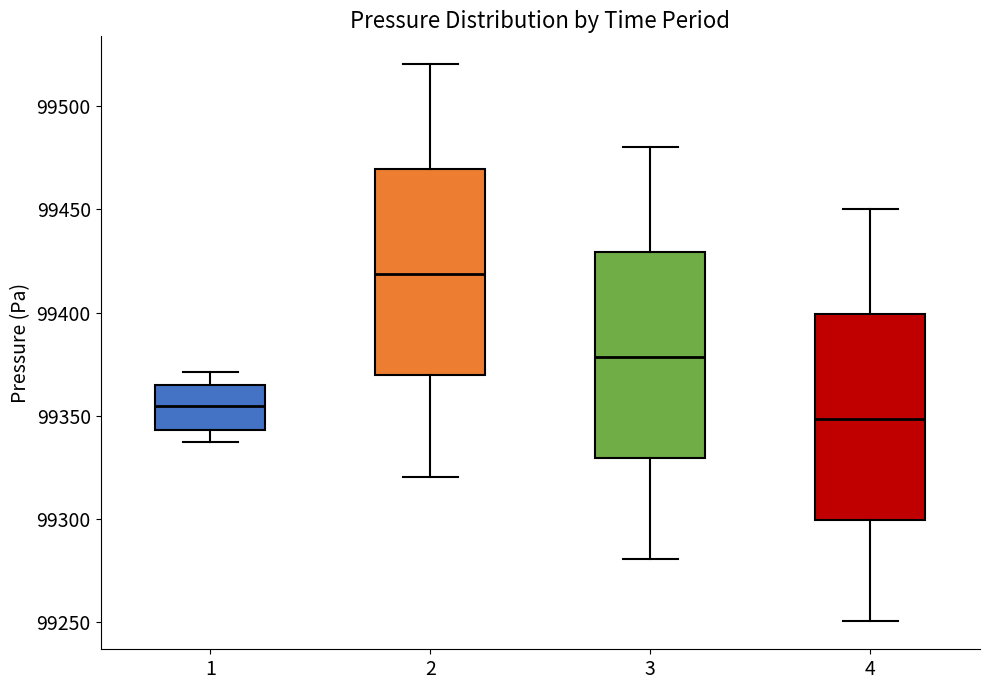

Where is the lower edge of the box at x = 3 on the y-axis? The values are not printed on the chart, so give them approximately, as read against the axis.

99330